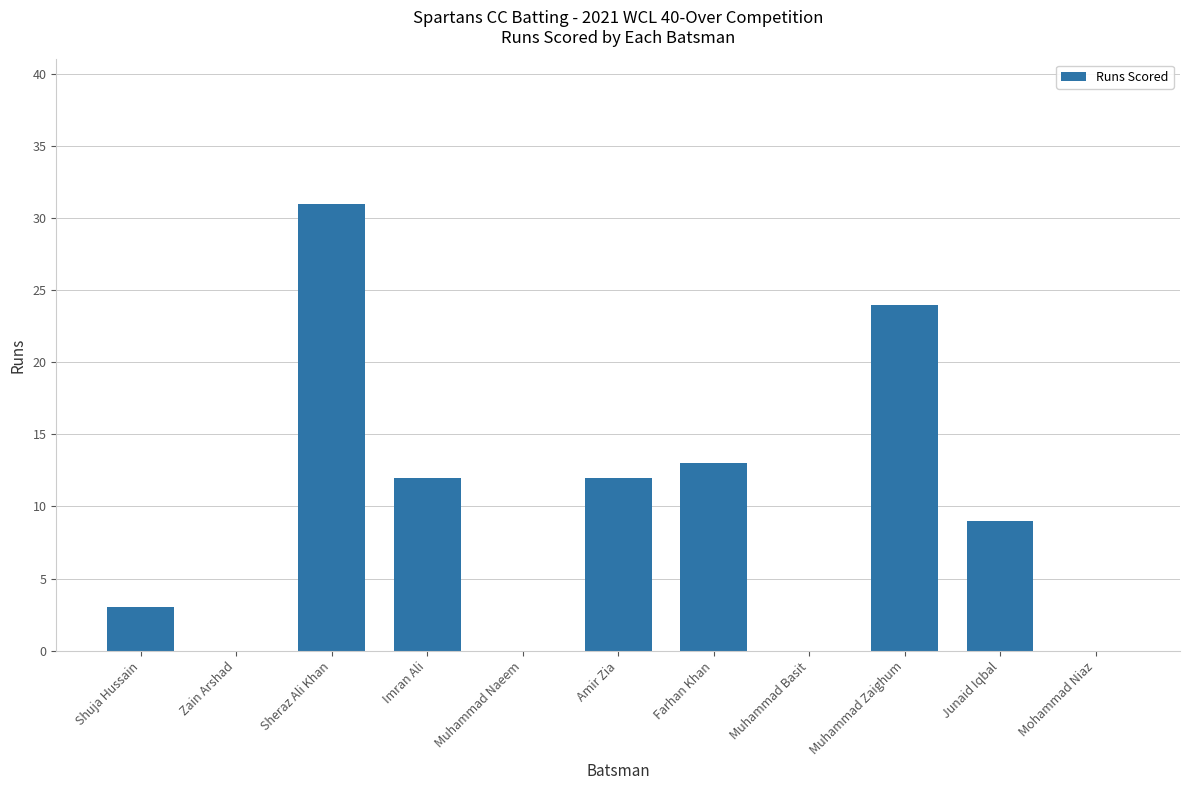

Is it true that the value at Farhan Khan is 18?

False